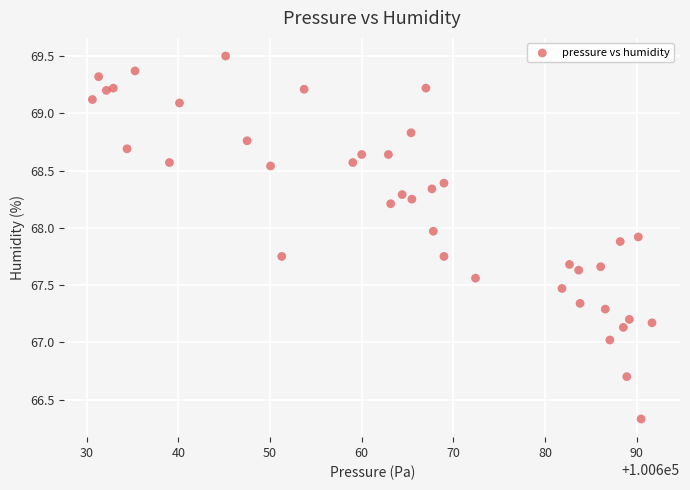

What is the range of X values (max minus min)?

61.0